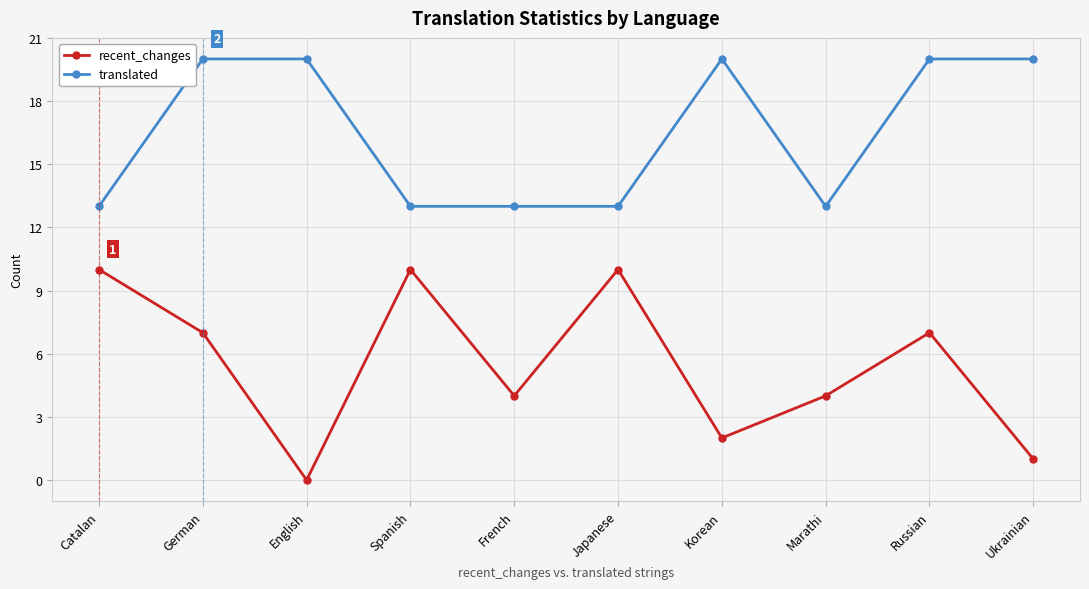

Rank the series by their maximum value, from lowest to highest.

recent_changes, translated